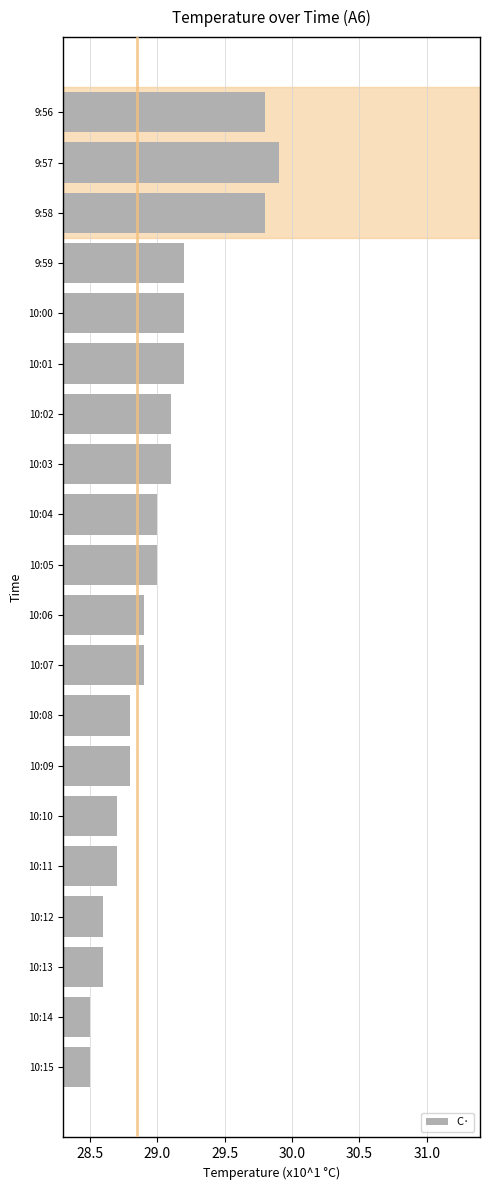

What is the sum of all values?

580.3